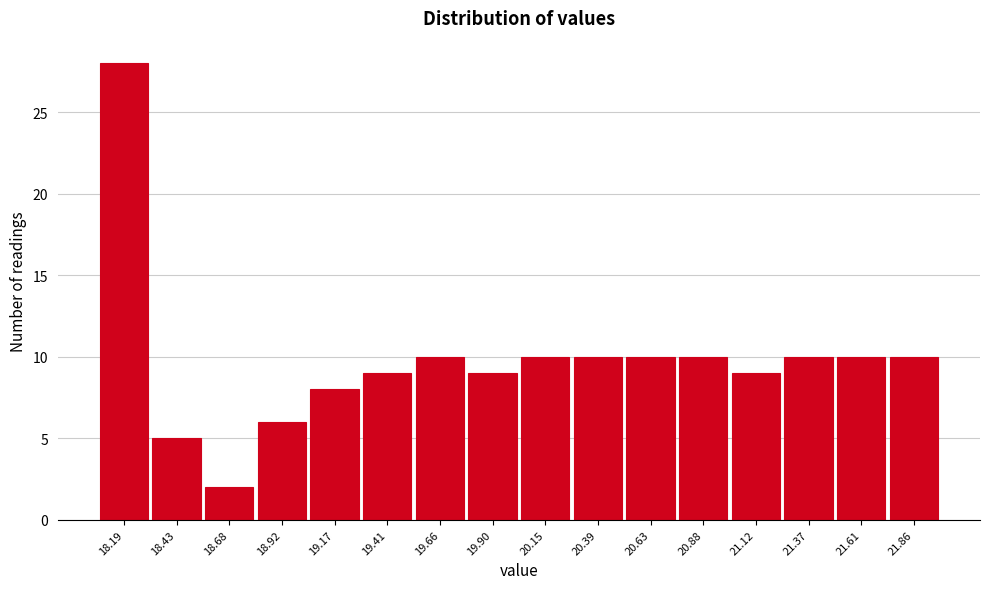

Reading left to right, extract all data points from this chart.

18.19=28	18.43=5	18.68=2	18.92=6	19.17=8	19.41=9	19.66=10	19.90=9	20.15=10	20.39=10	20.63=10	20.88=10	21.12=9	21.37=10	21.61=10	21.86=10